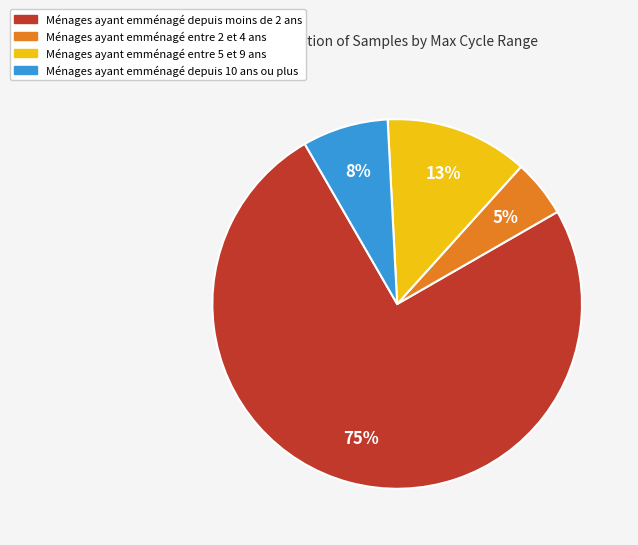

To the nearest percent, what is the average slice percentage?

25%